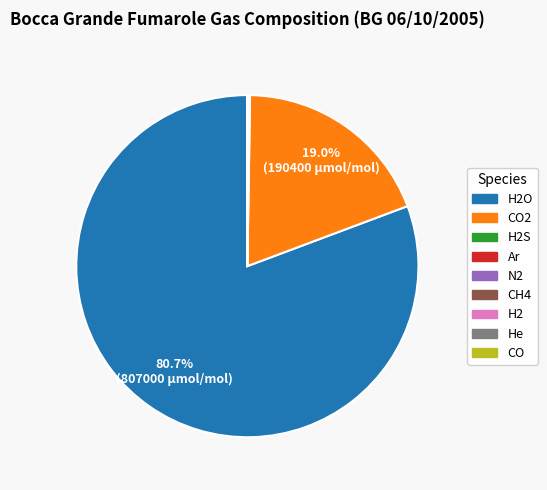

Is there any slice that represents more than half of the pie?

Yes